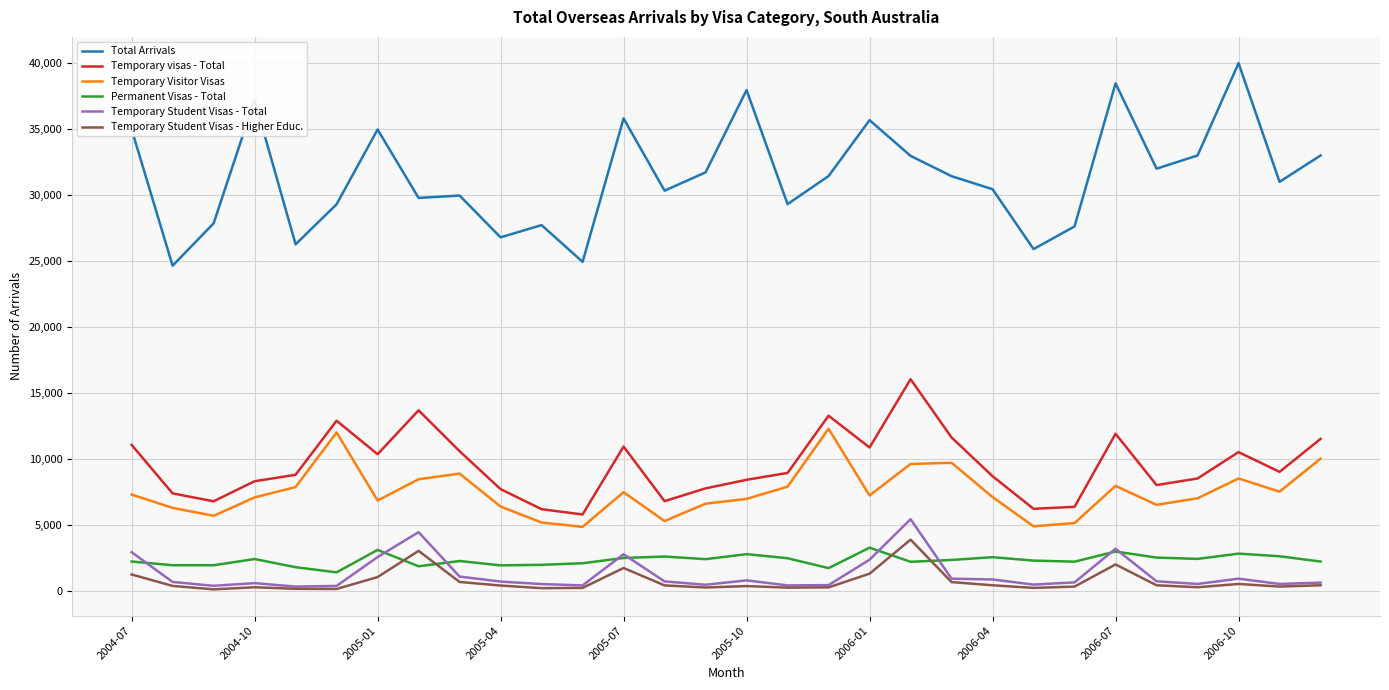

How many distinct data groups are displayed?

6